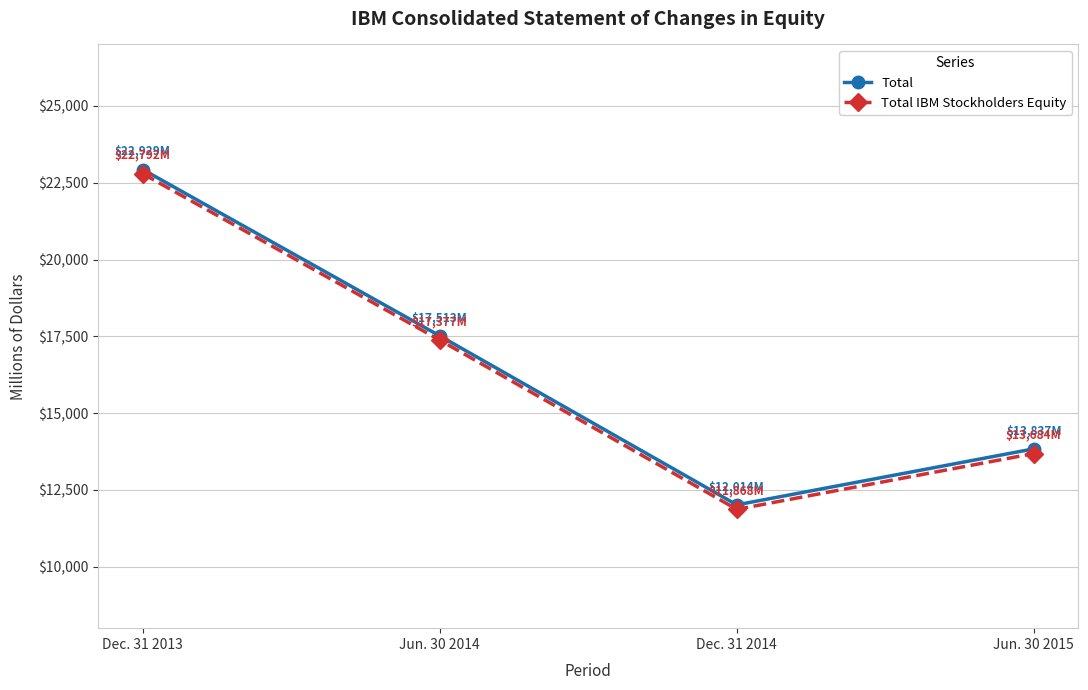

At which label is Total IBM Stockholders Equity closest to 17330?

Jun. 30 2014